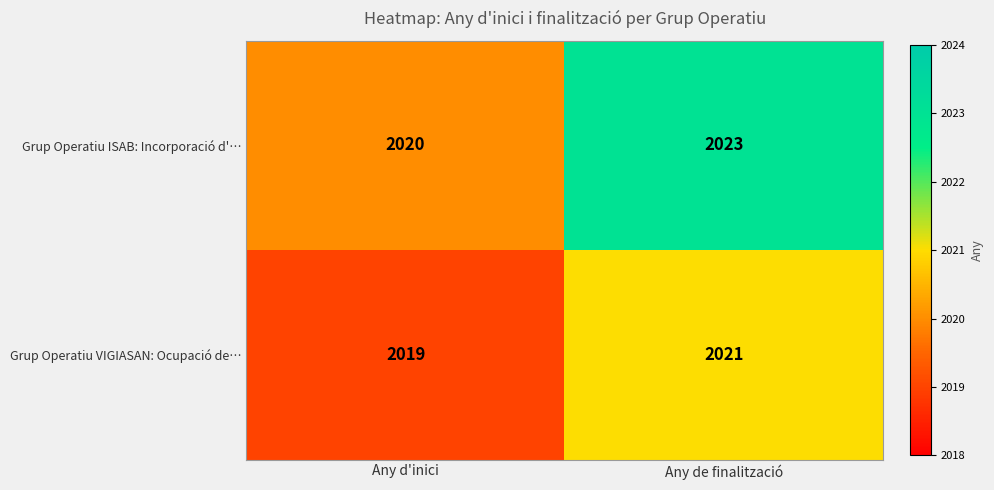

What is the maximum value for Grup Operatiu ISAB: Incorporació d'…?

2023